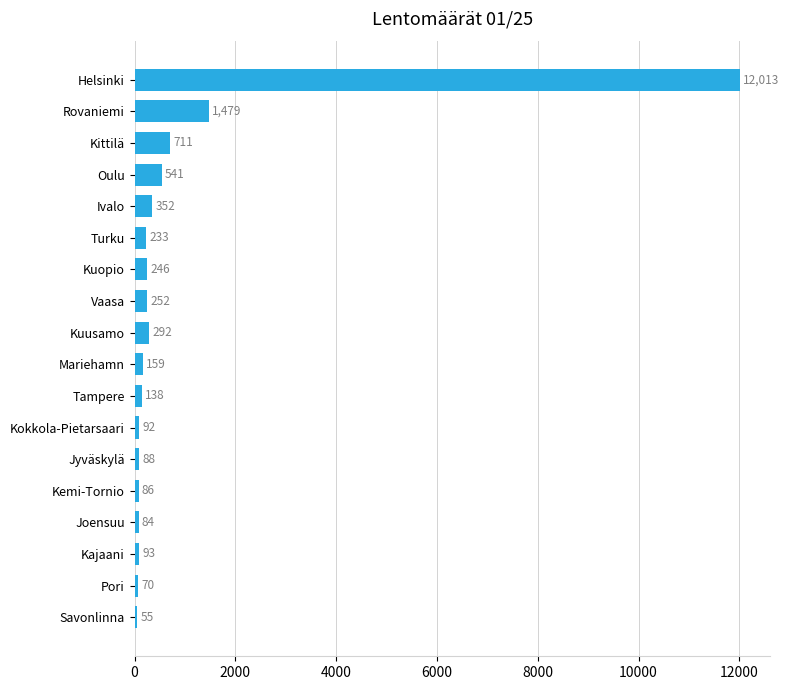

Reading top to bottom, transcribe all the data shown in this chart.

Helsinki=12013	Rovaniemi=1479	Kittilä=711	Oulu=541	Ivalo=352	Turku=233	Kuopio=246	Vaasa=252	Kuusamo=292	Mariehamn=159	Tampere=138	Kokkola-Pietarsaari=92	Jyväskylä=88	Kemi-Tornio=86	Joensuu=84	Kajaani=93	Pori=70	Savonlinna=55